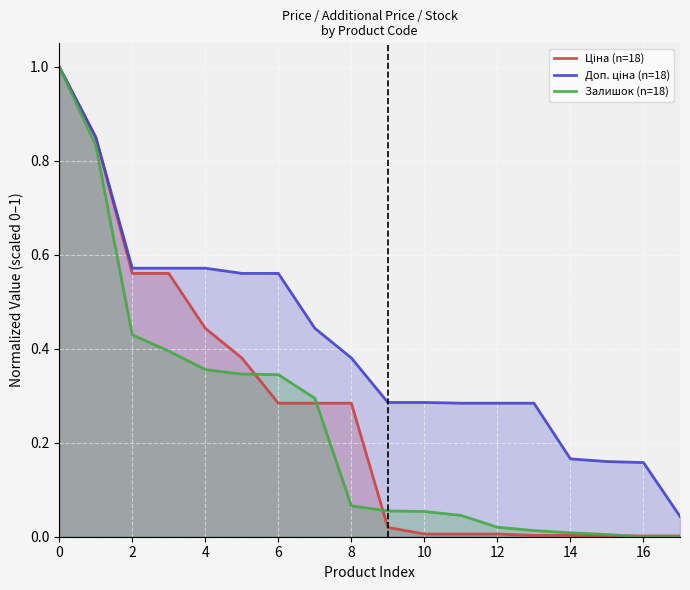

What is the total value across all series at 6?

1.2